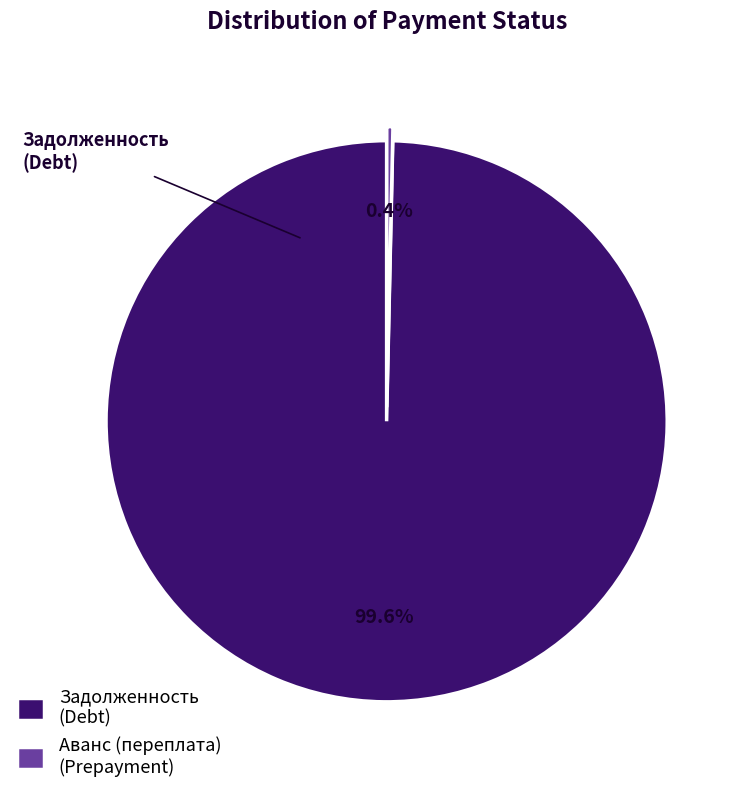

Does Аванс (переплата) (Prepayment) represent more than half of the total?

No